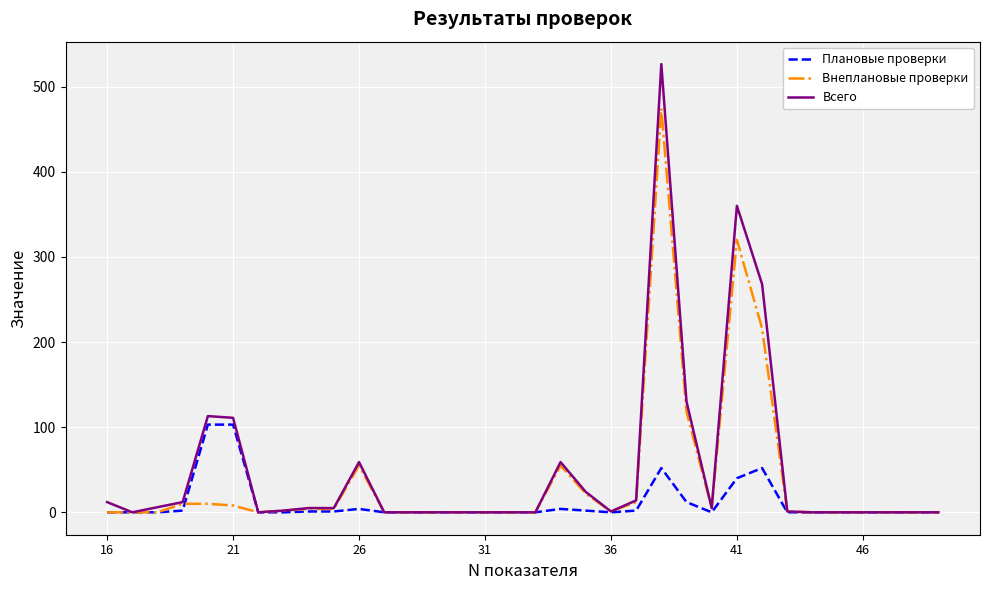

What is the maximum value shown in the chart?

526.5